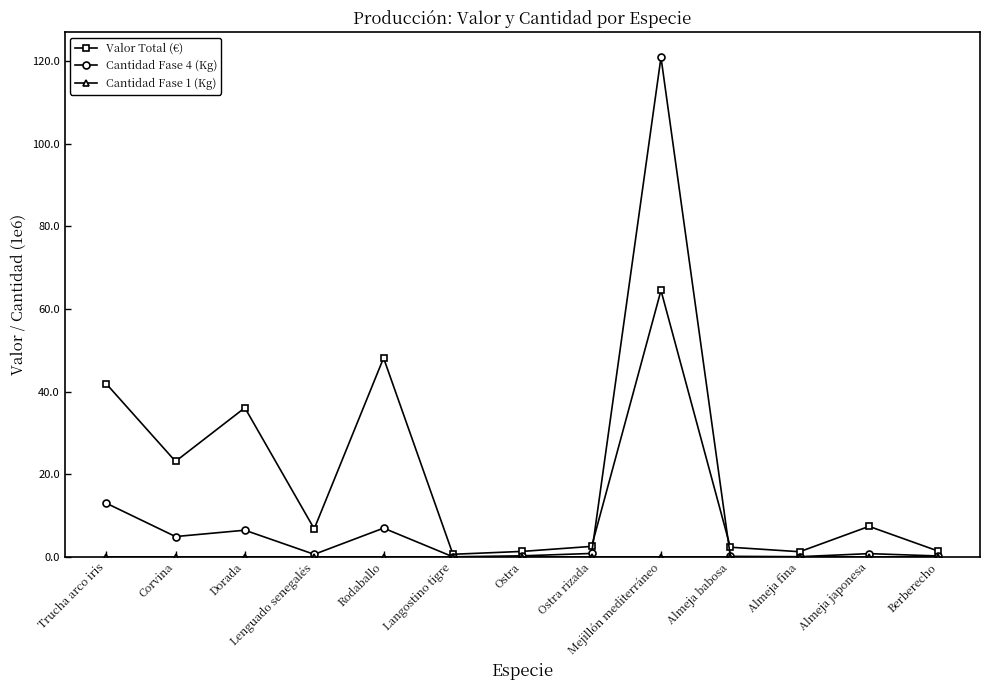

What is the maximum value shown in the chart?

120.9